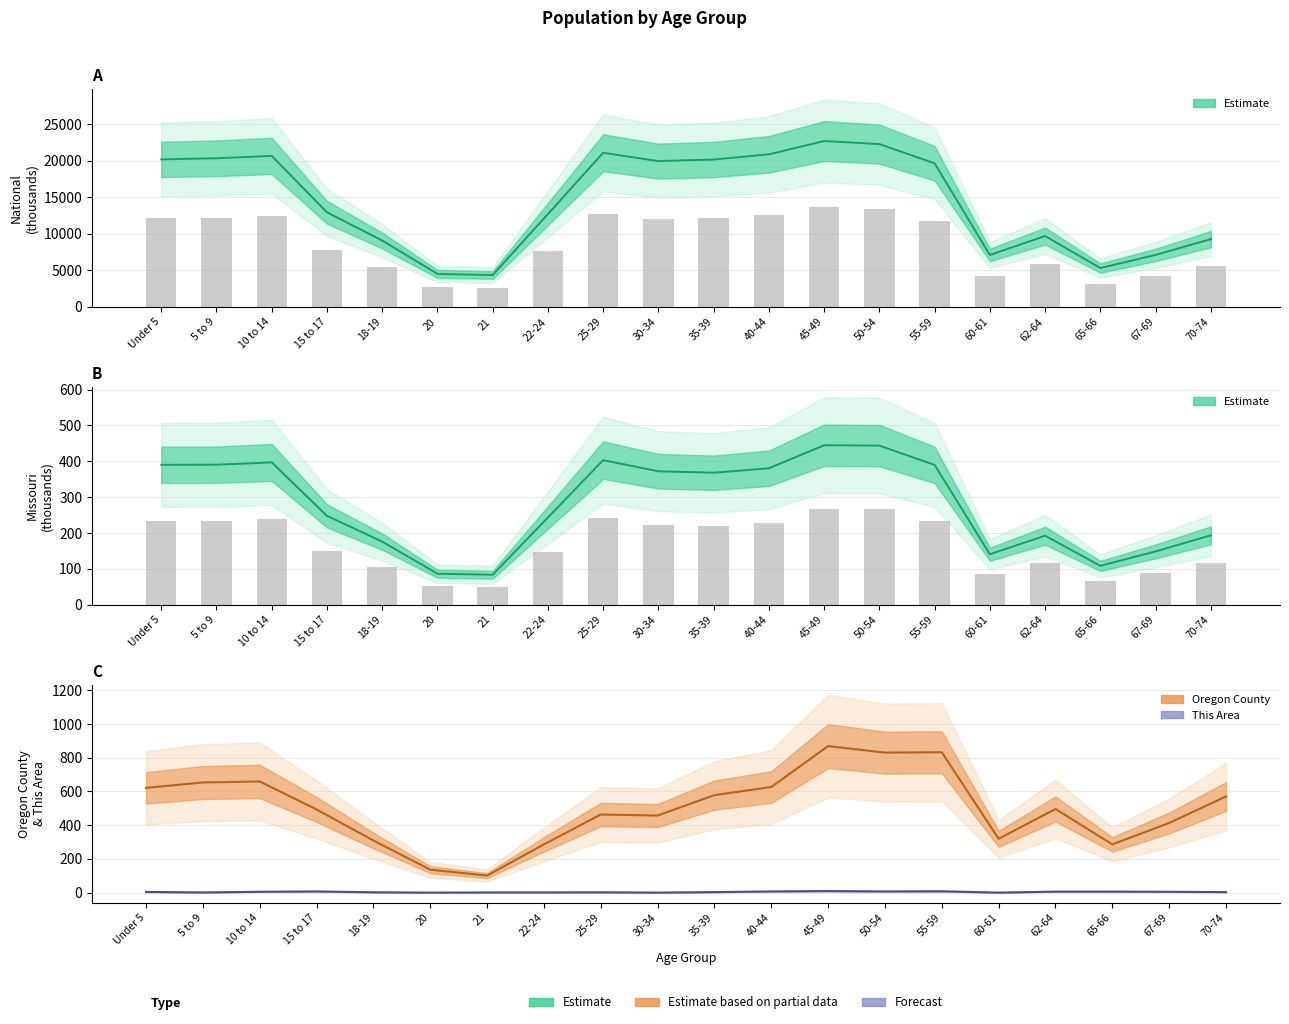

What is the highest value of the Oregon County series?

869.0